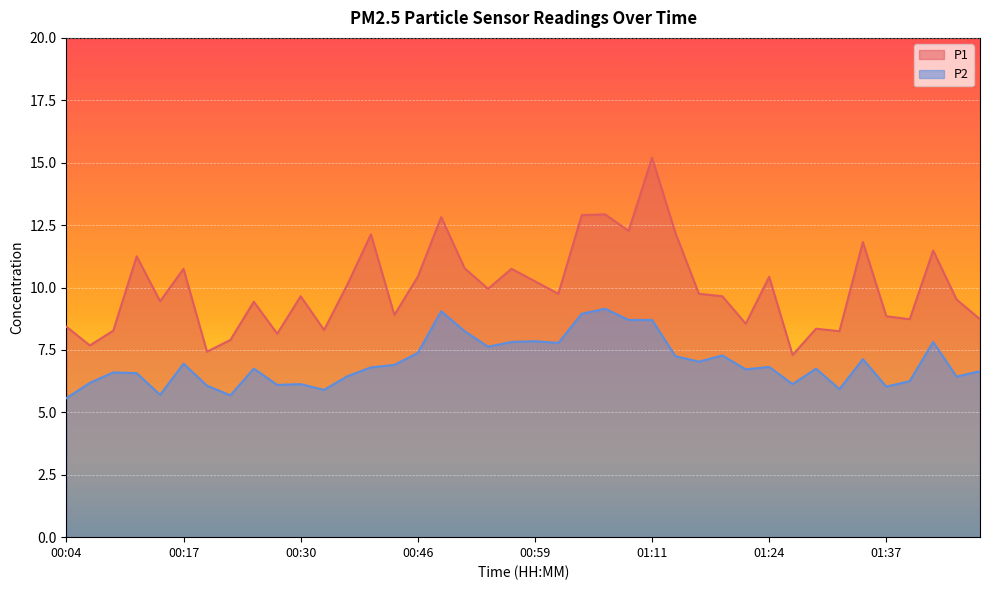

True or false: P2 and P1 cross at least once.

False